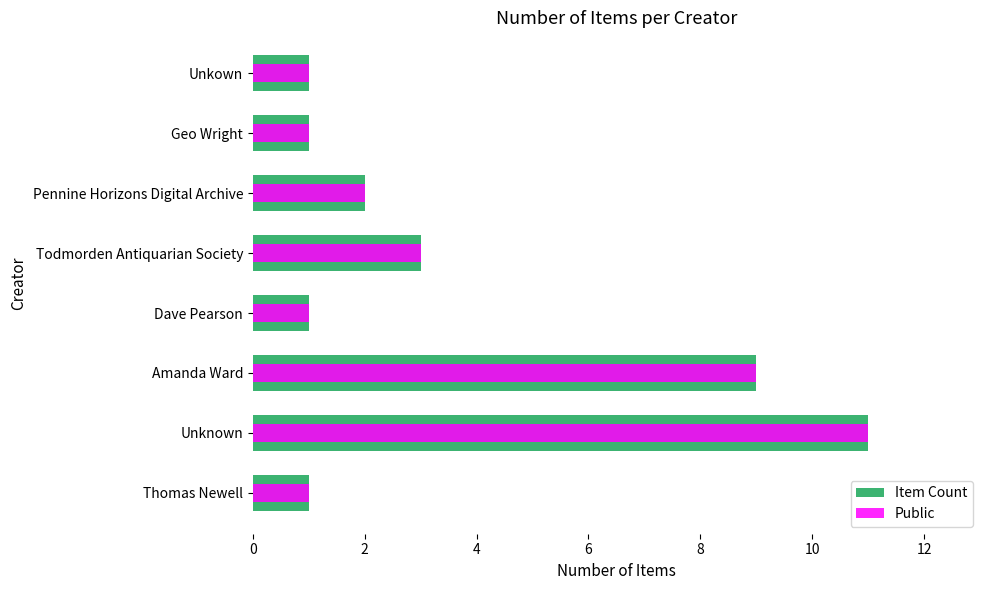

Reading right to left, transcribe all the data shown in this chart.

Item Count: 1	1	2	3	1	9	11	1
Public: 1	1	2	3	1	9	11	1